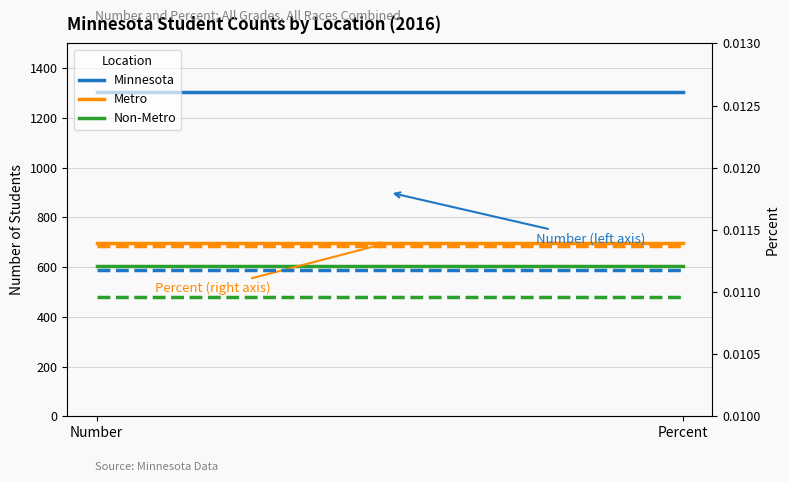

How many lines are shown in the chart?

3